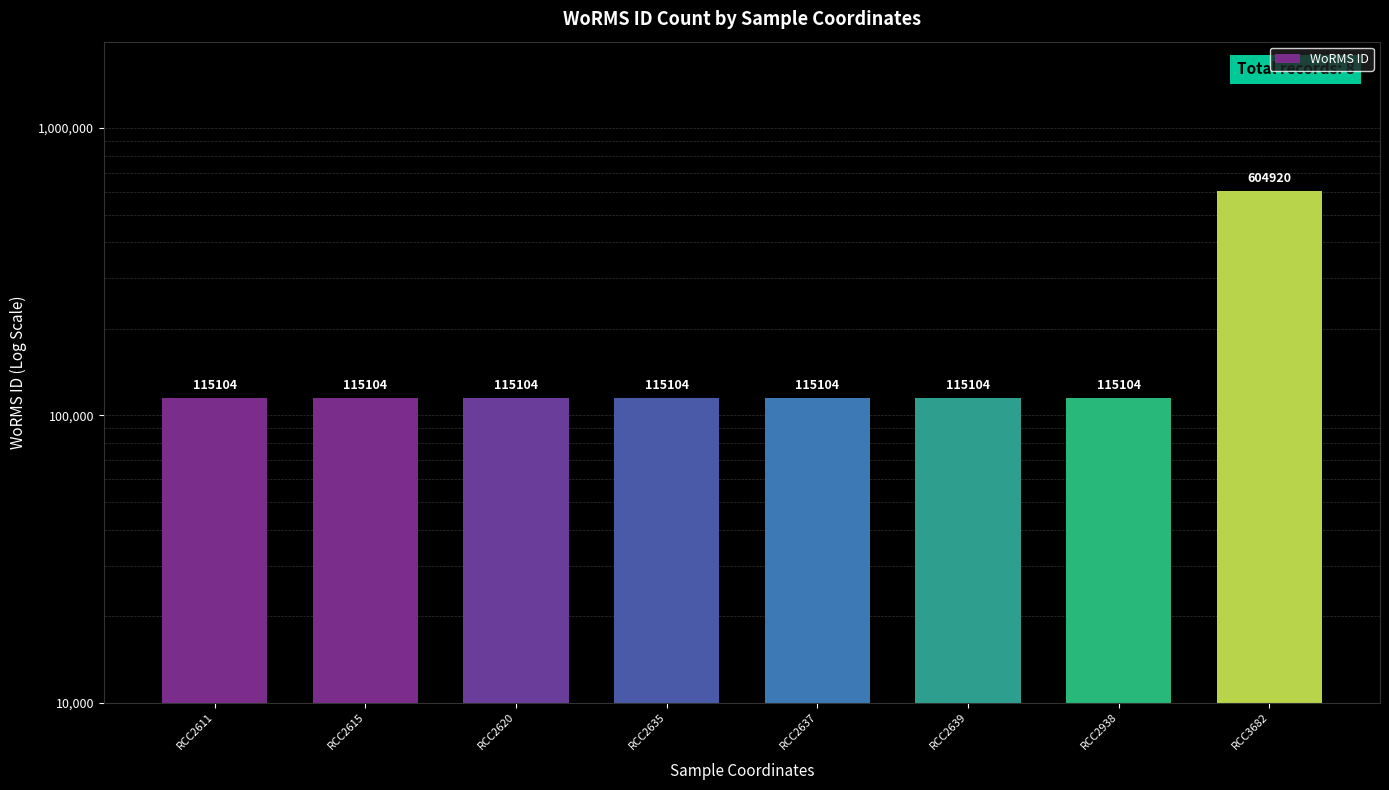

Rank the categories by value from lowest to highest.

RCC2611, RCC2615, RCC2620, RCC2635, RCC2637, RCC2639, RCC2938, RCC3682